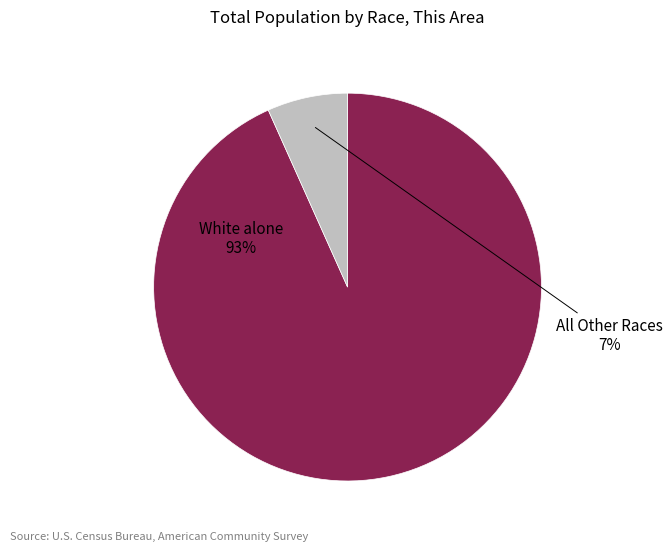

True or false: White alone accounts for 93% of the total.

True